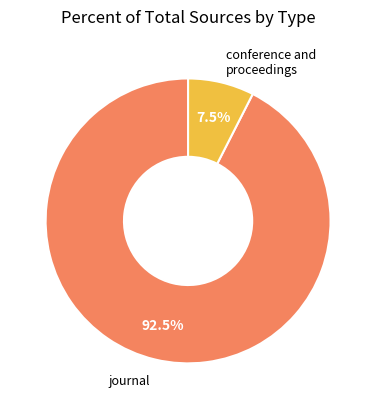

Is there any slice that represents more than half of the pie?

Yes